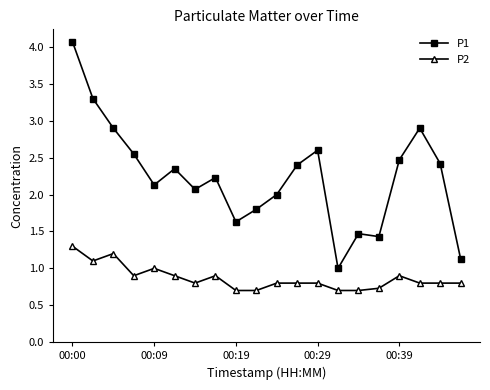

Is this an area chart (filled region under the line)?

No